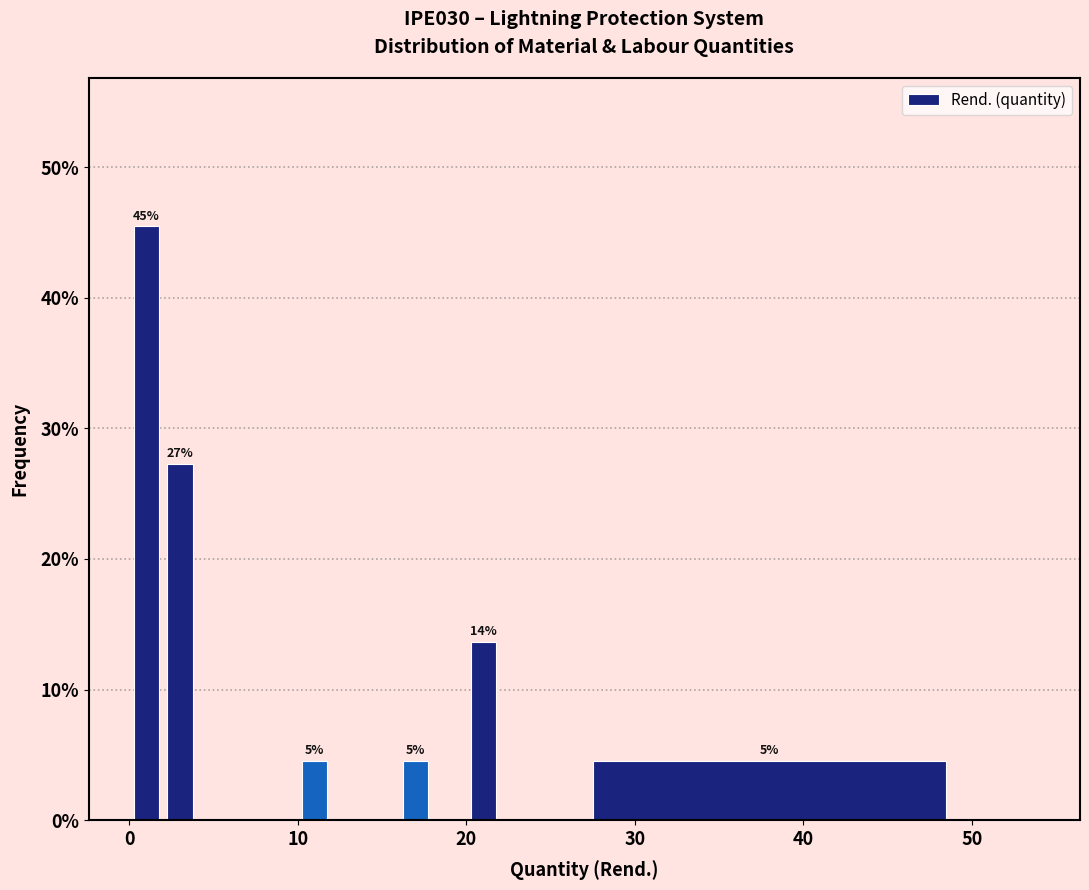

Read against the x-axis, roughly where is the centre of the tallest bar?

1